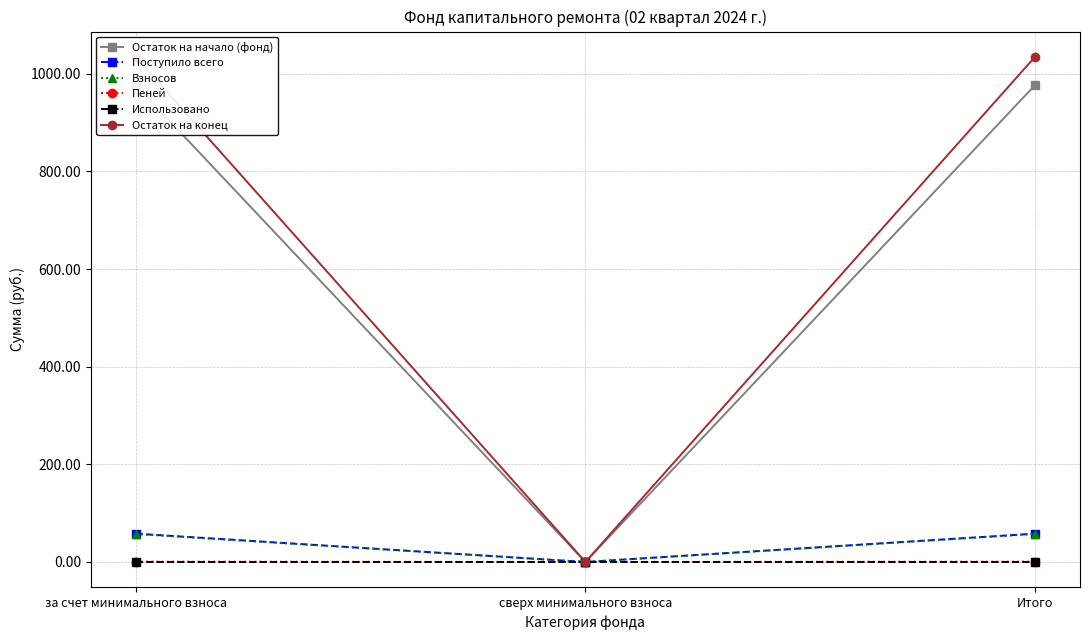

What is the value of the Остаток на начало (фонд) point at the 1st from the left?

976.8